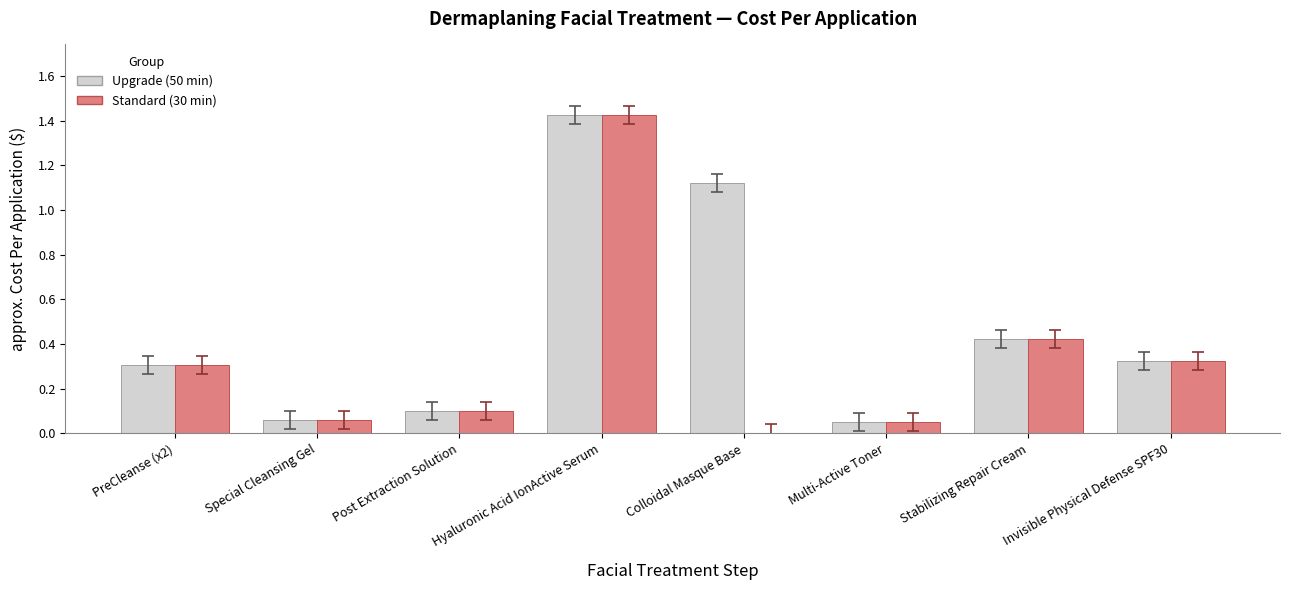

Which label corresponds to the largest value in the chart?

Hyaluronic Acid IonActive Serum